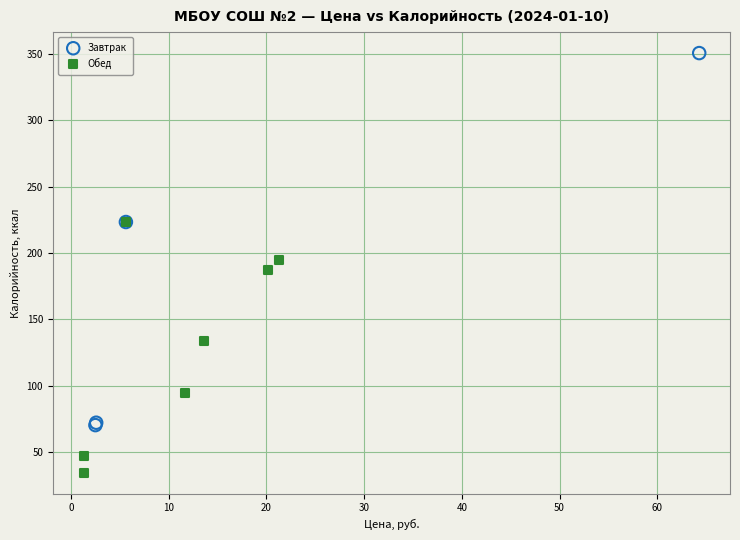

Which series has the largest Y range (max minus min)?

Завтрак